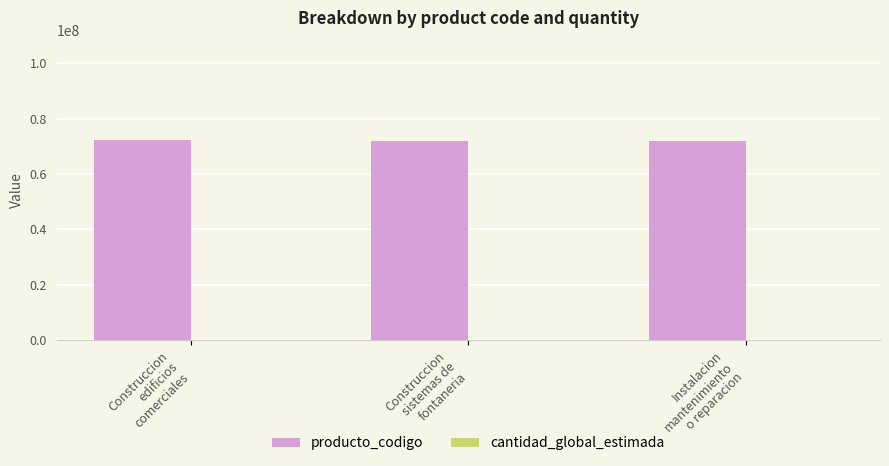

What is the highest value of the producto_codigo series?

72131601